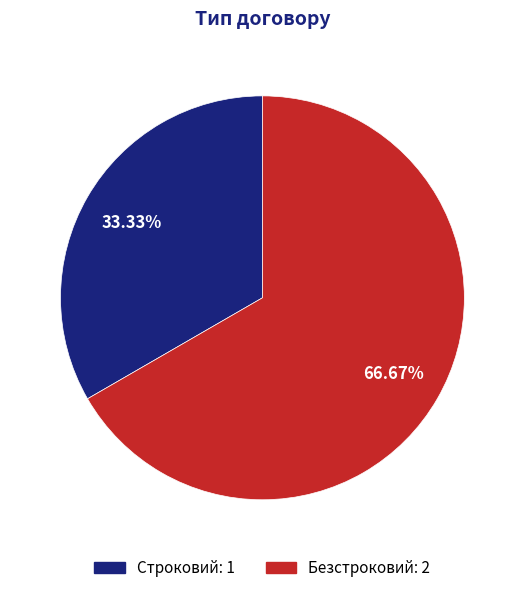

Does Строковий represent more than half of the total?

No